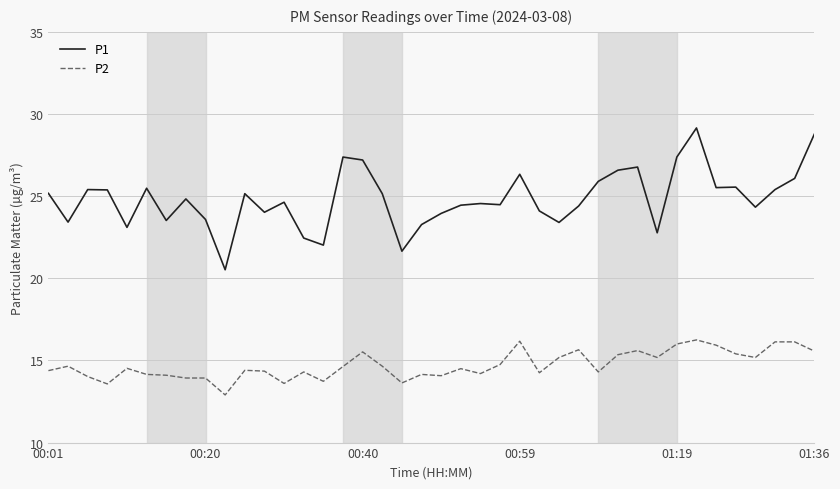

How many series are shown in this chart?

2